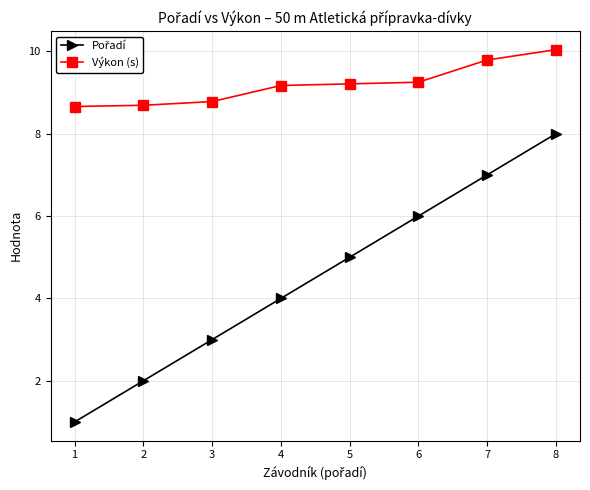

At how many categories does at least one series exceed 7?

8